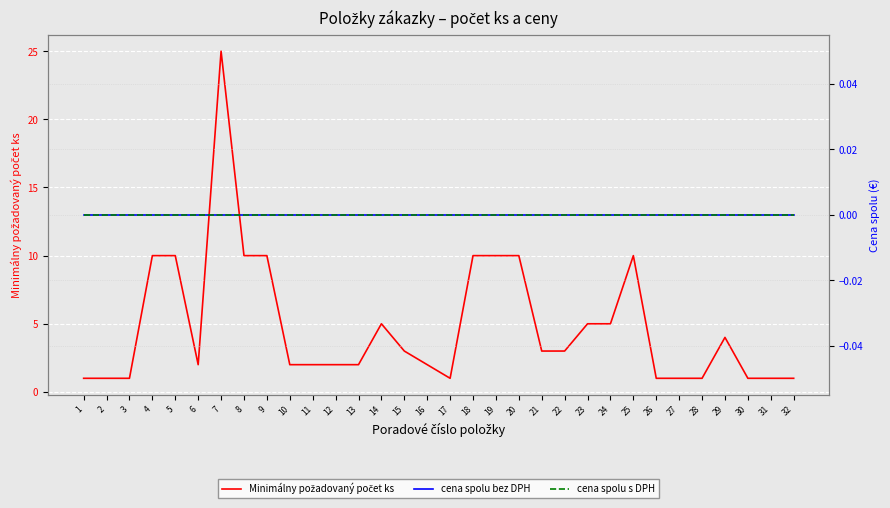

Reading left to right, list all the values displayed in this chart.

Minimálny požadovaný počet ks: 1	1	1	10	10	2	25	10	10	2	2	2	2	5	3	2	1	10	10	10	3	3	5	5	10	1	1	1	4	1	1	1
cena spolu bez DPH: 0	0	0	0	0	0	0	0	0	0	0	0	0	0	0	0	0	0	0	0	0	0	0	0	0	0	0	0	0	0	0	0
cena spolu s DPH: 0	0	0	0	0	0	0	0	0	0	0	0	0	0	0	0	0	0	0	0	0	0	0	0	0	0	0	0	0	0	0	0